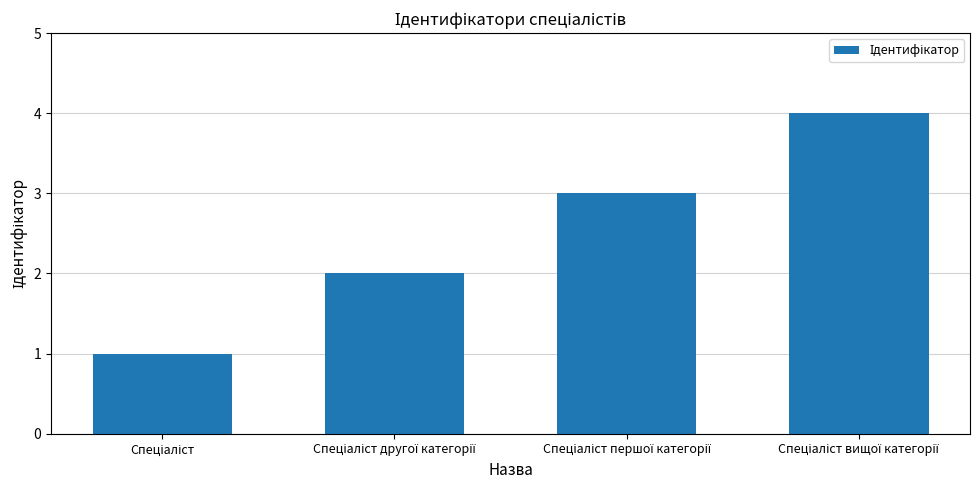

What is the maximum value shown in the chart?

4